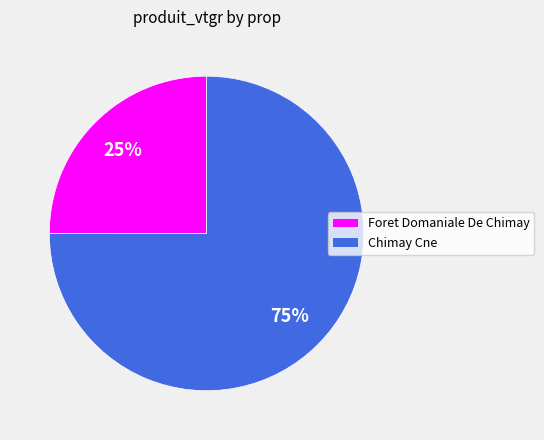

To the nearest percent, what is the average slice percentage?

50%